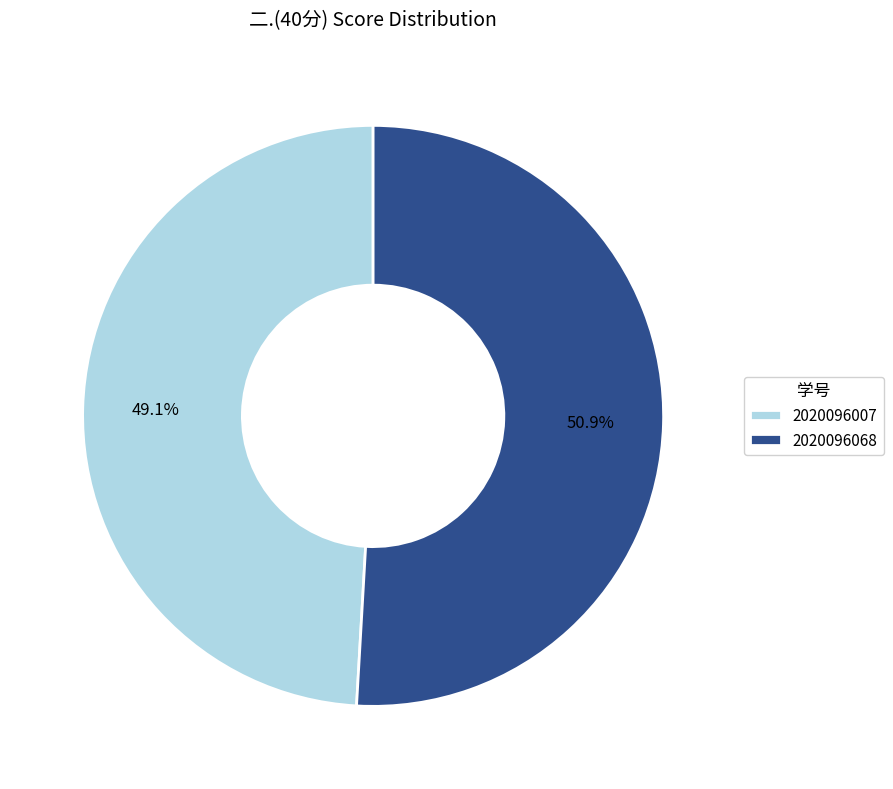

Count the number of slices in the pie.

2